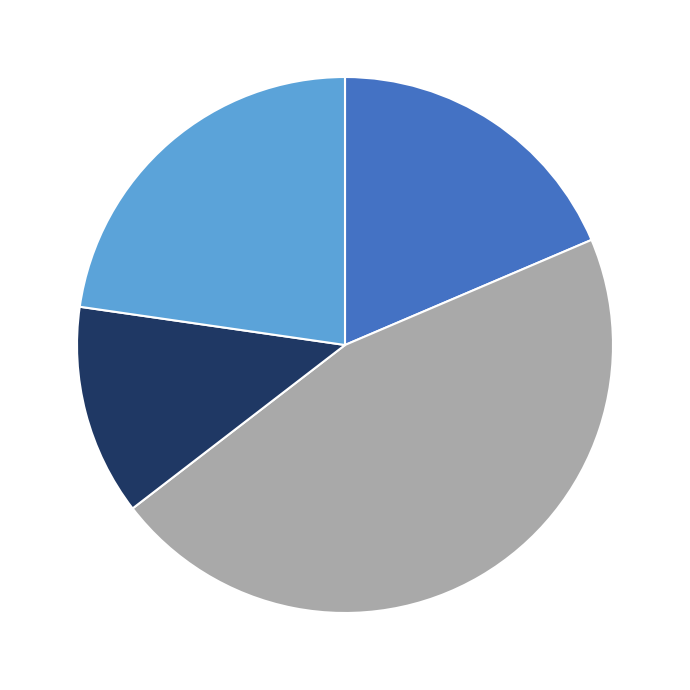

Is there any slice that represents more than half of the pie?

No